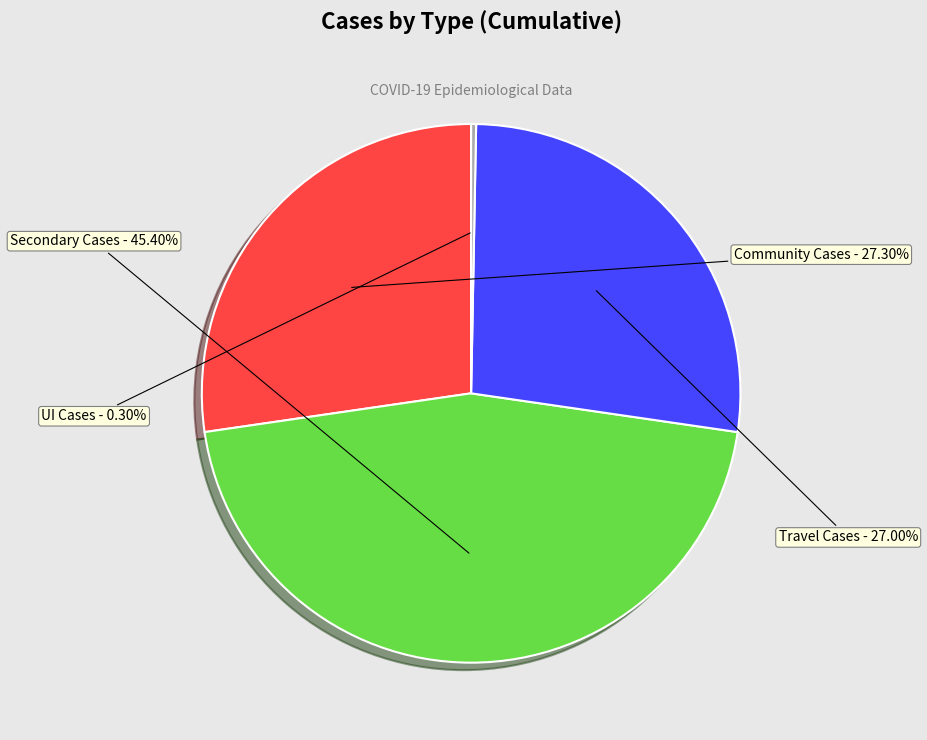

Which category has the biggest portion of the pie?

Secondary Cases